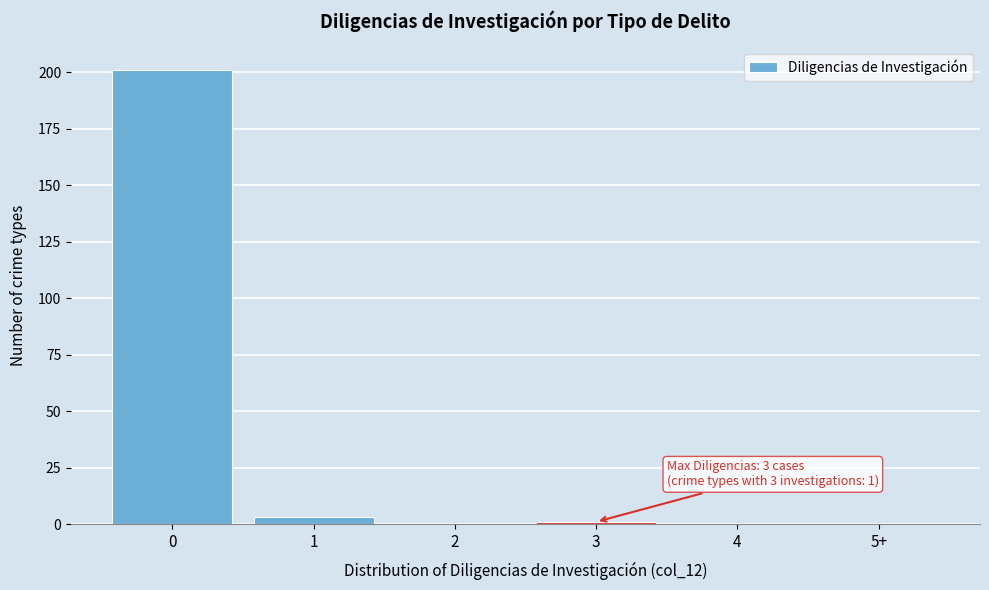

Reading left to right, transcribe all the data shown in this chart.

0=201	1=3	2=0	3=1	4=0	5+=0